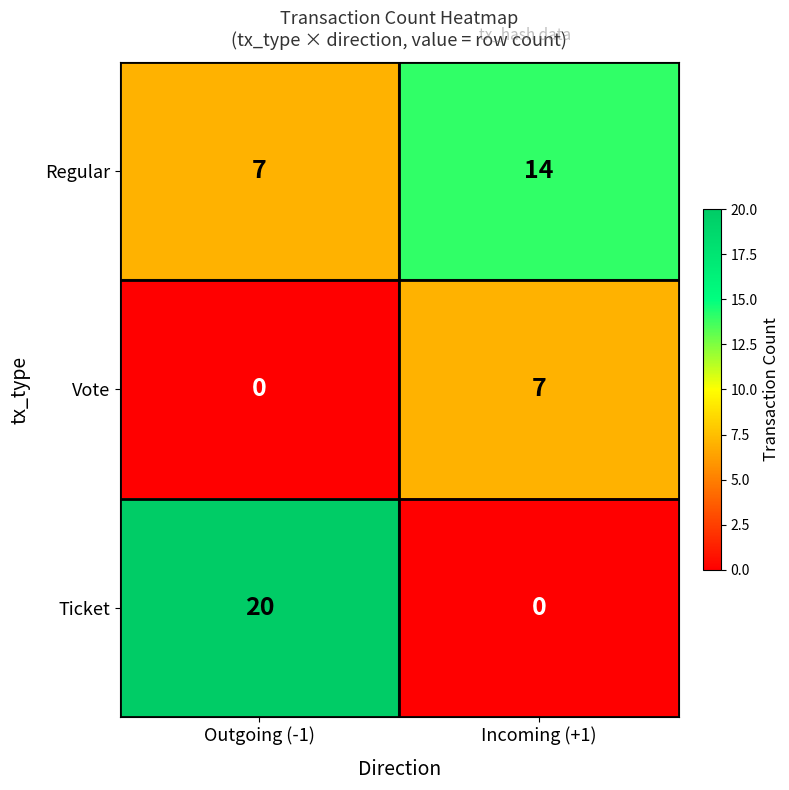

What is the spread (max minus min) of values at Outgoing (-1)?

20